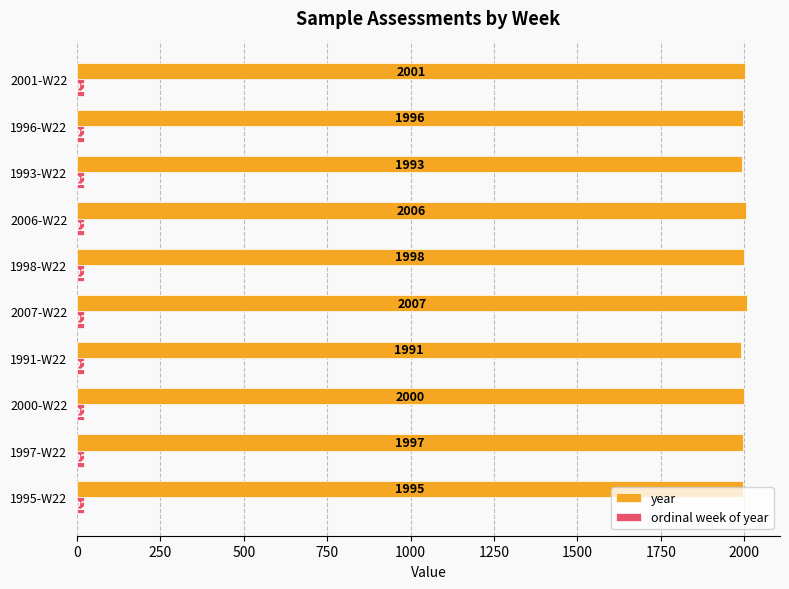

True or false: year has a value of 3362 at 2001-W22.

False